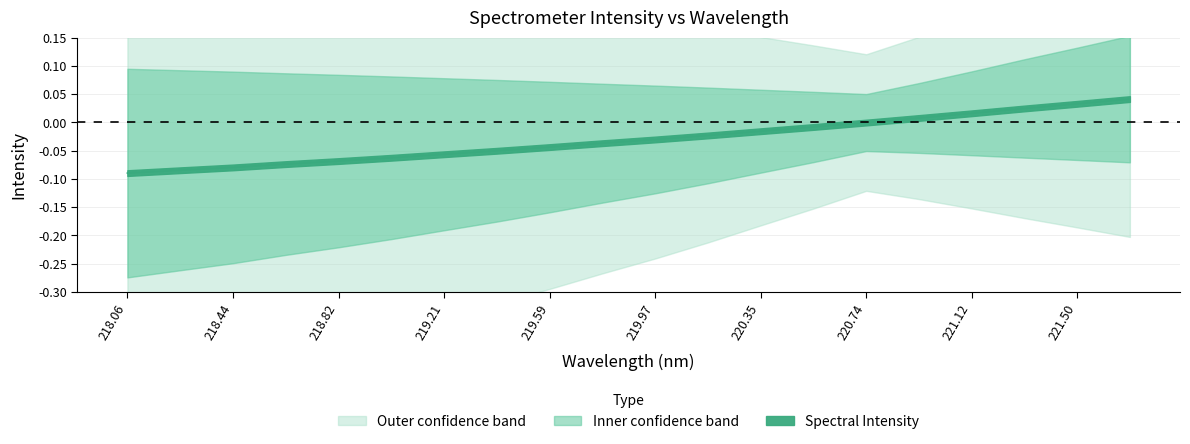

Reading left to right, what are all the values shown in this chart?

-0.1	-0.1	-0.1	-0.1	-0.1	-0.1	-0.1	-0.1	-0.0	-0.0	-0.0	-0.0	-0.0	-0.0	-0.0	0.0	0.0	0.0	0.0	0.0